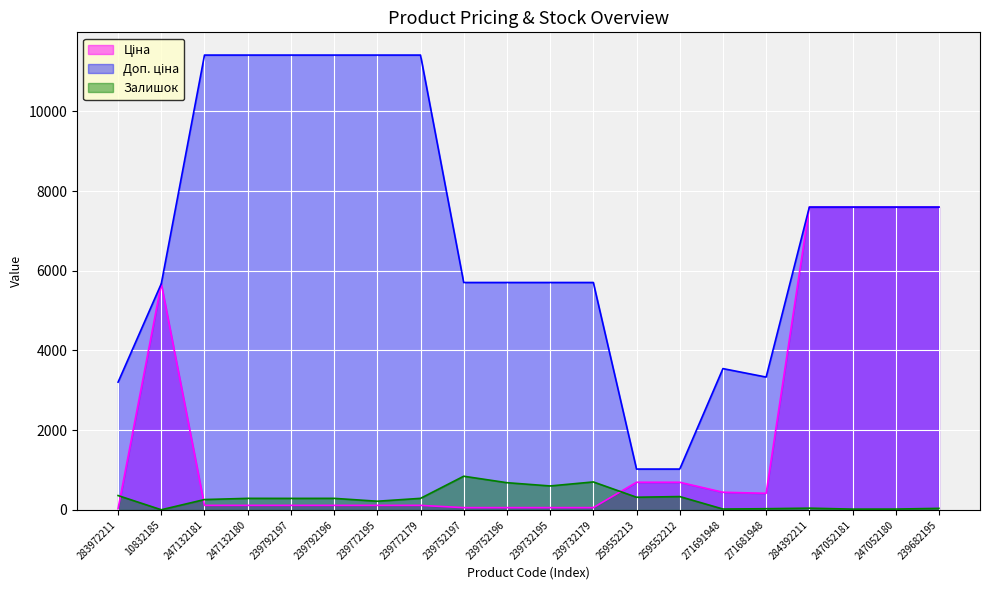

Which series has the largest range (max minus min)?

Доп. ціна